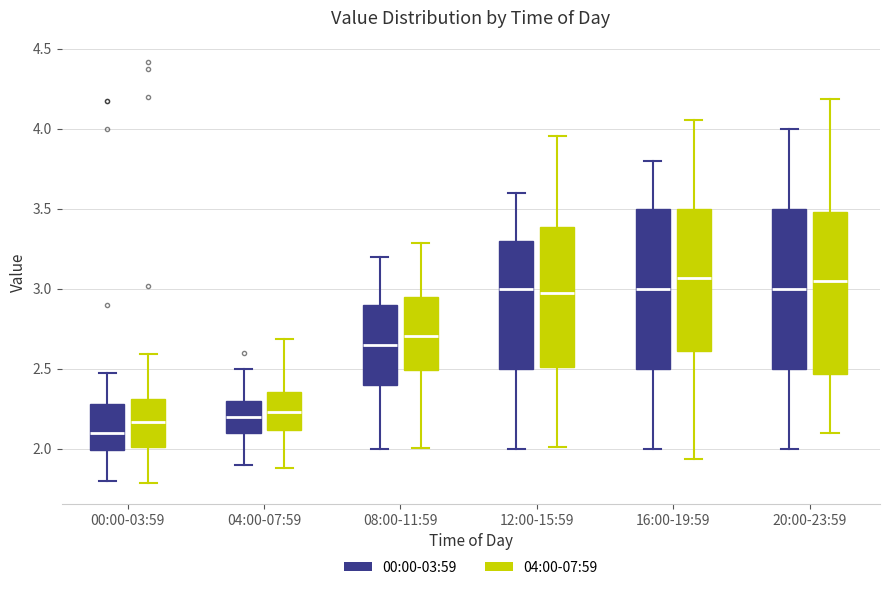

Reading left to right, read every box against the y-axis: the position of its median line, the range the box covers, and the ends of its whiskers. The values are not printed on the chart, so give them approximately, as read against the axis.

00:00-03:59 (00:00-03:59): median 2.10, box 2.00 to 2.30, whiskers 1.80 to 2.45
00:00-03:59 (04:00-07:59): median 2.15, box 2.00 to 2.30, whiskers 1.80 to 2.60
04:00-07:59 (00:00-03:59): median 2.20, box 2.10 to 2.30, whiskers 1.90 to 2.50
04:00-07:59 (04:00-07:59): median 2.25, box 2.10 to 2.35, whiskers 1.90 to 2.70
08:00-11:59 (00:00-03:59): median 2.65, box 2.40 to 2.90, whiskers 2.00 to 3.20
08:00-11:59 (04:00-07:59): median 2.70, box 2.50 to 2.95, whiskers 2.00 to 3.30
12:00-15:59 (00:00-03:59): median 3.00, box 2.50 to 3.30, whiskers 2.00 to 3.60
12:00-15:59 (04:00-07:59): median 3.00, box 2.50 to 3.40, whiskers 2.00 to 3.95
16:00-19:59 (00:00-03:59): median 3.00, box 2.50 to 3.50, whiskers 2.00 to 3.80
16:00-19:59 (04:00-07:59): median 3.05, box 2.60 to 3.50, whiskers 1.95 to 4.05
20:00-23:59 (00:00-03:59): median 3.00, box 2.50 to 3.50, whiskers 2.00 to 4.00
20:00-23:59 (04:00-07:59): median 3.05, box 2.45 to 3.50, whiskers 2.10 to 4.20